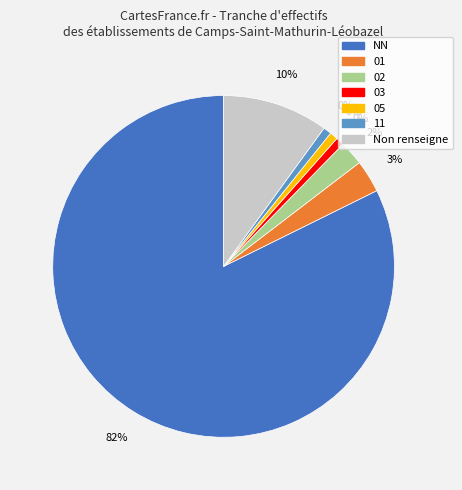

To the nearest percent, what is the difference between the largest and smallest slice percentages?

82%